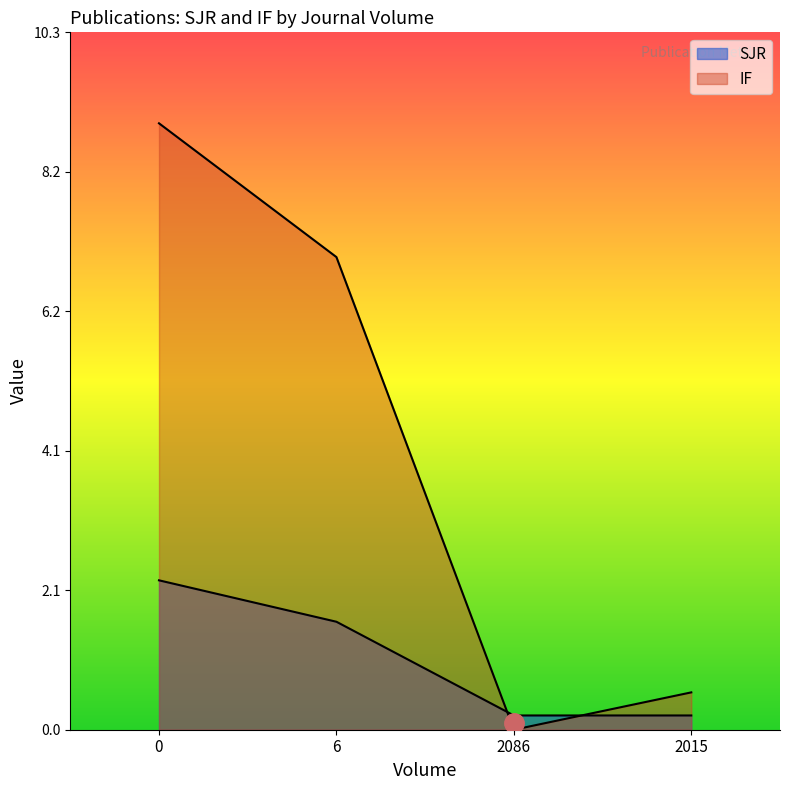

What is the average value of the IF series?

4.1